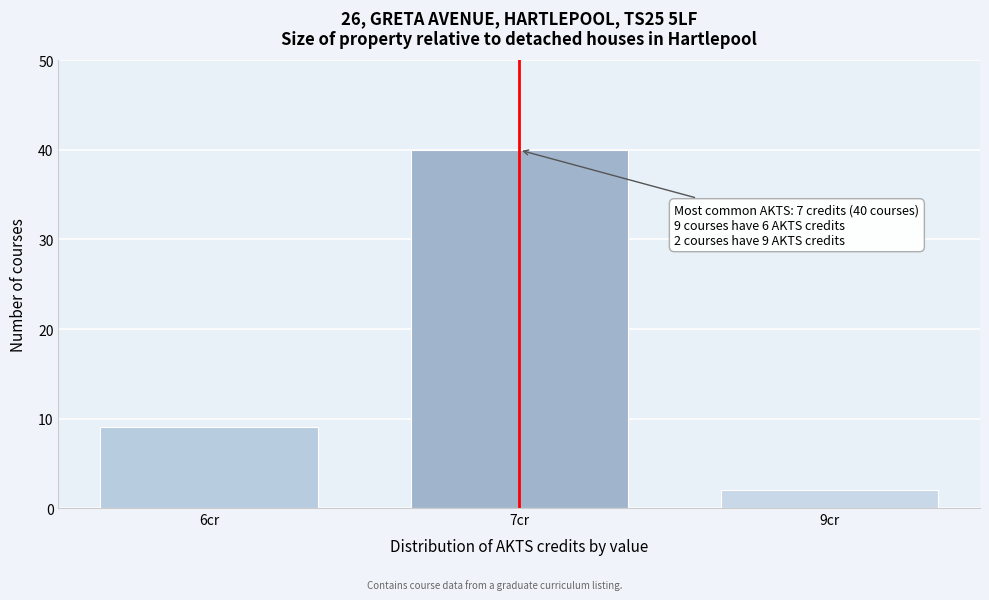

Reading left to right, transcribe all the data shown in this chart.

9	40	2